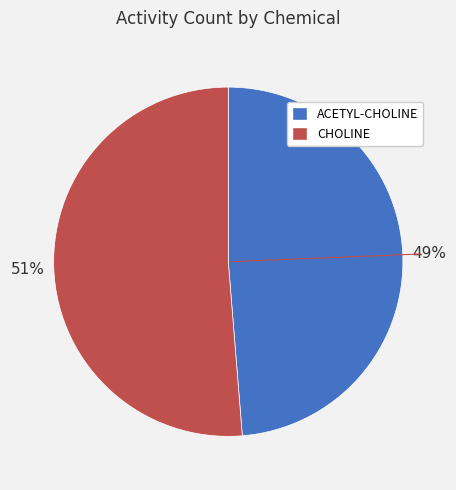

Count the number of slices in the pie.

2